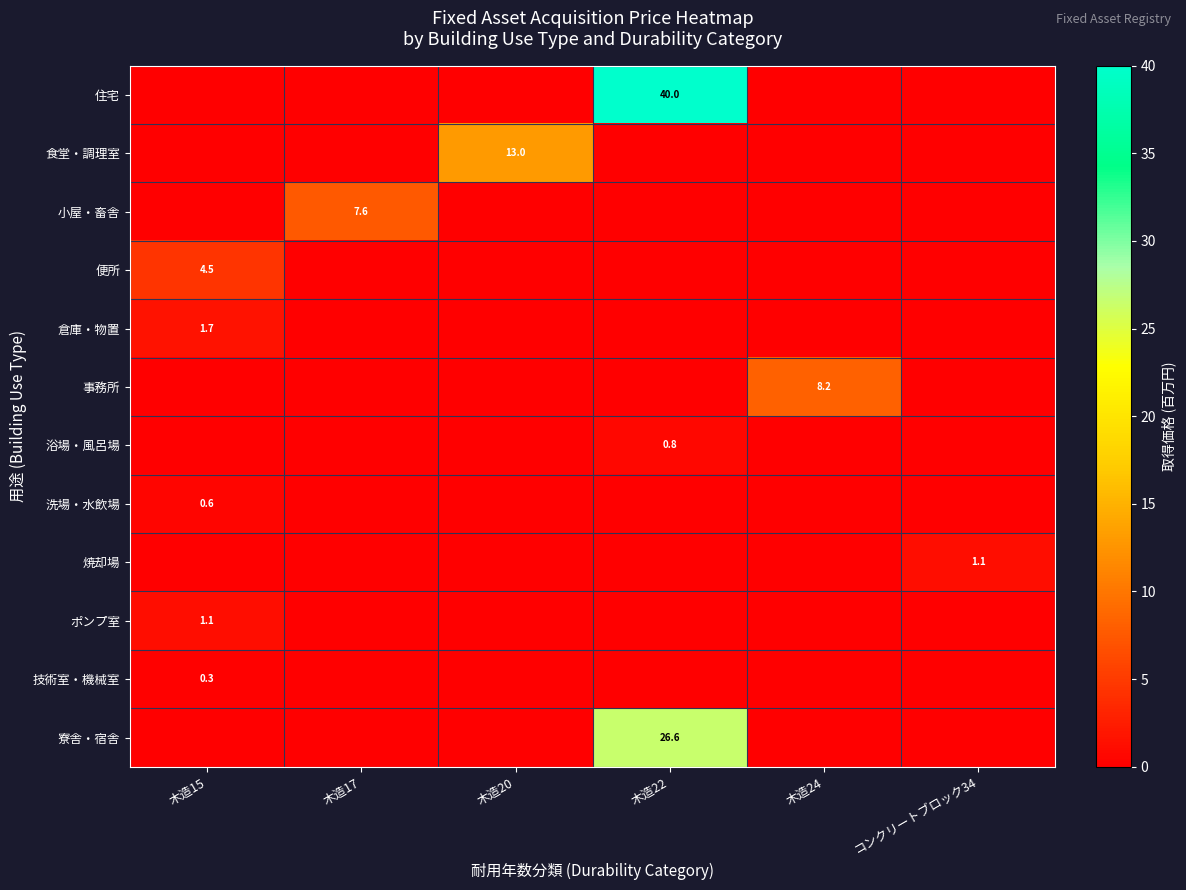

True or false: 事務所 has a value of 11.2 at 木造24.

False